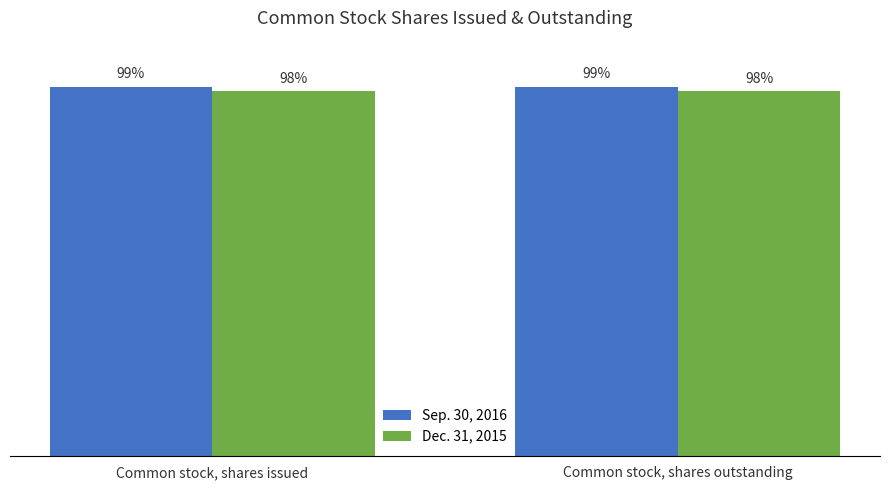

Rank the series at Common stock, shares issued from lowest to highest value.

Dec. 31, 2015, Sep. 30, 2016